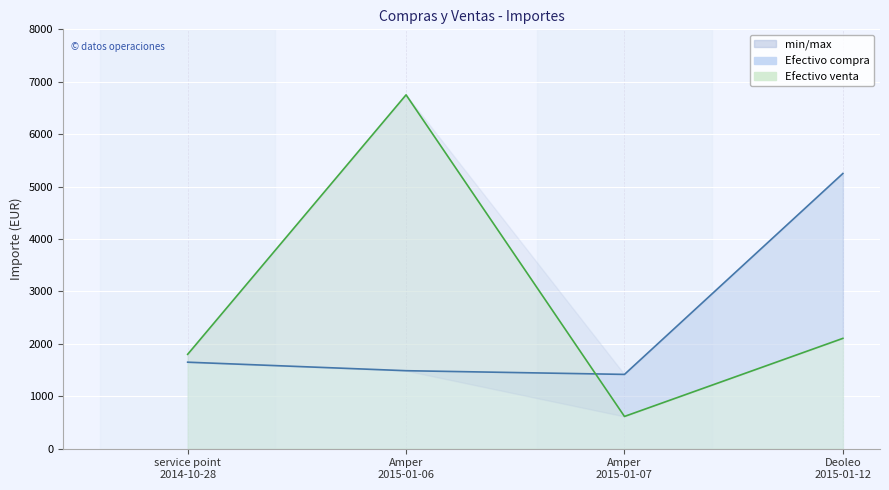

True or false: Efectivo compra has a value of 1487.5 at Amper
2015-01-06.

True